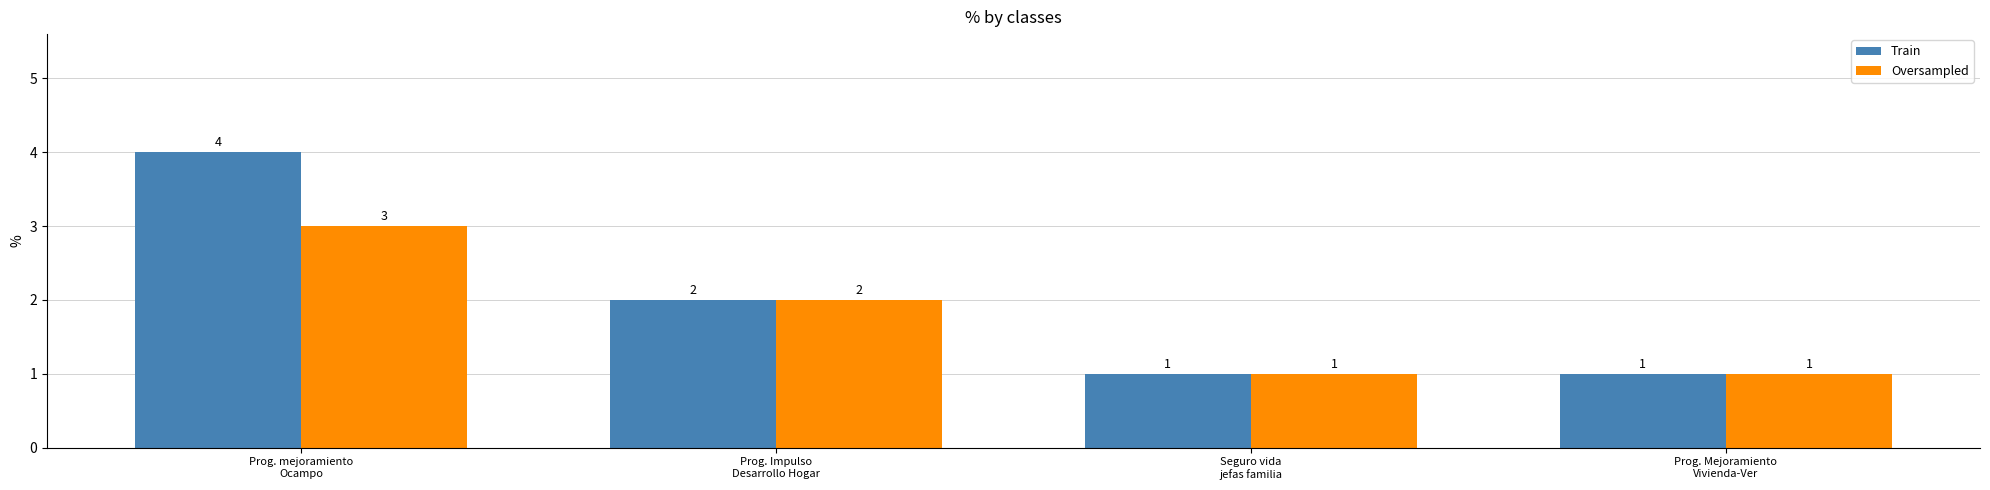

What is the smallest value displayed?

1